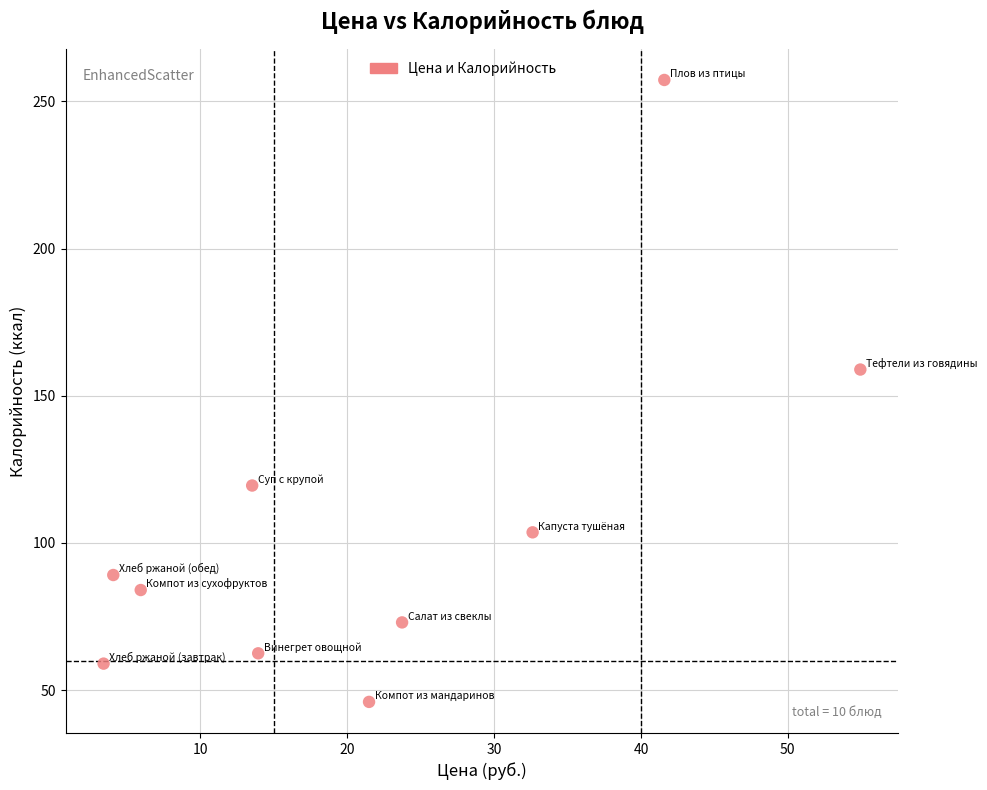

What is the range of X values (max minus min)?

51.5